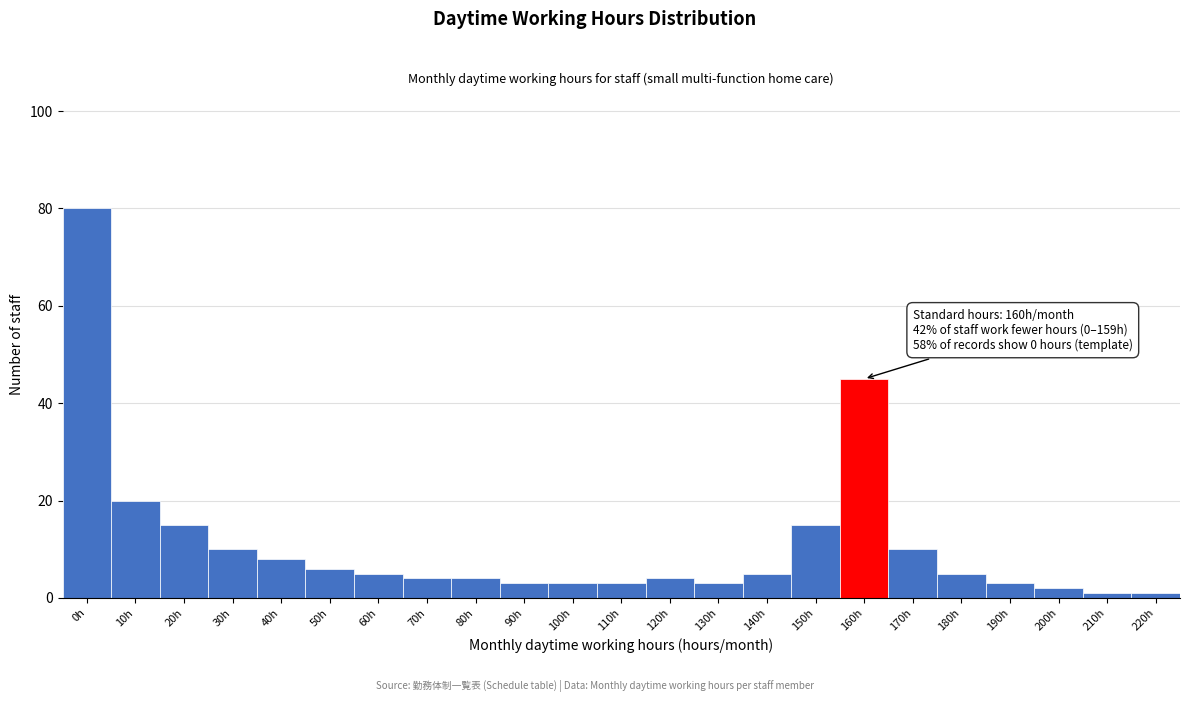

Reading left to right, extract all data points from this chart.

80	20	15	10	8	6	5	4	4	3	3	3	4	3	5	15	45	10	5	3	2	1	1